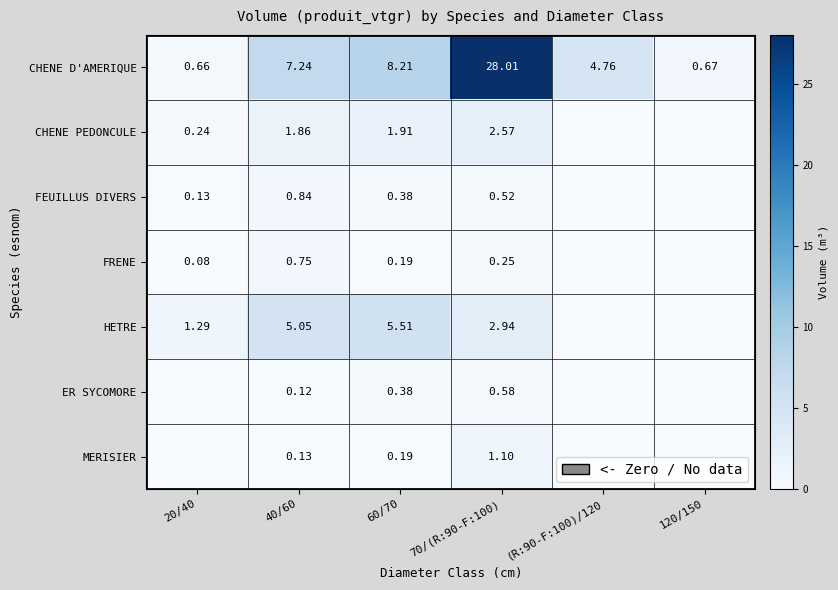

What is the average value of the CHENE D'AMERIQUE series?

8.3